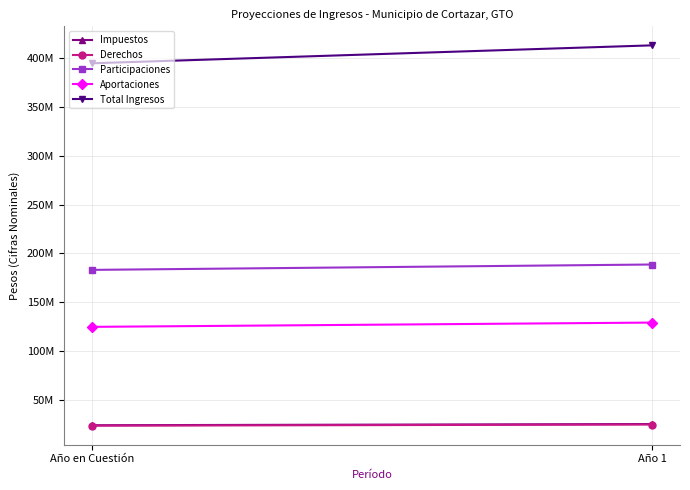

Rank the series by their maximum value, from highest to lowest.

Total Ingresos, Participaciones, Aportaciones, Impuestos, Derechos